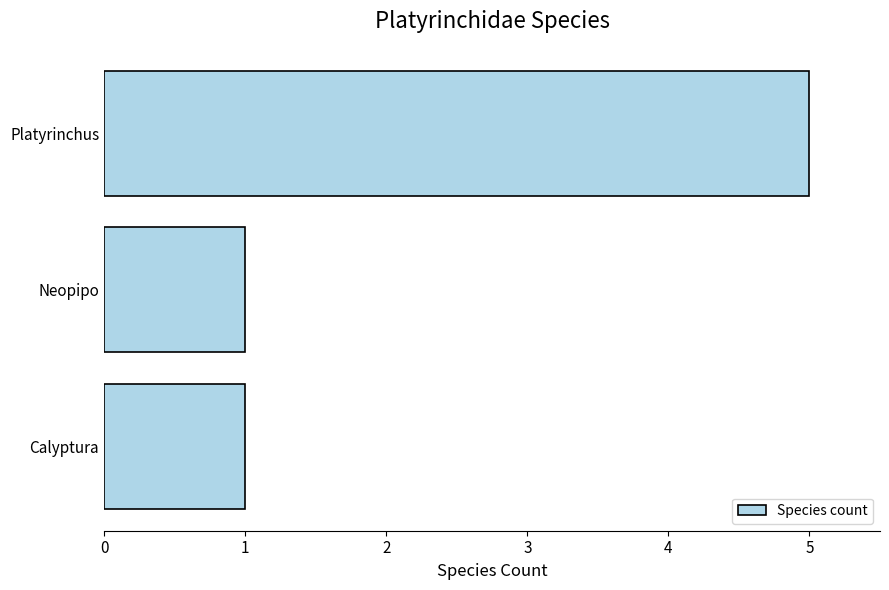

What is the label of the 1st bar from the top?

Platyrinchus